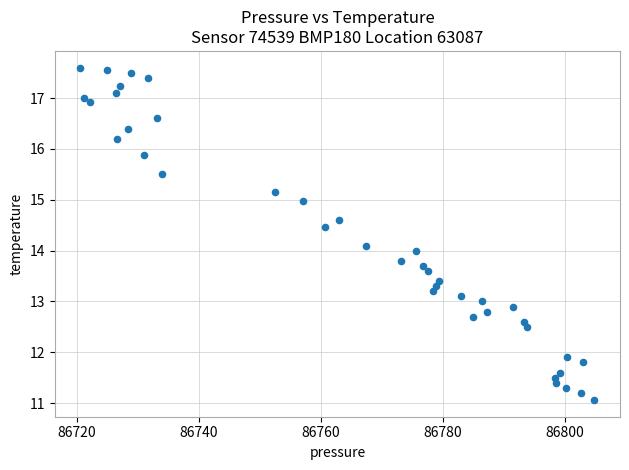

What is the range of Y values (max minus min)?

6.5